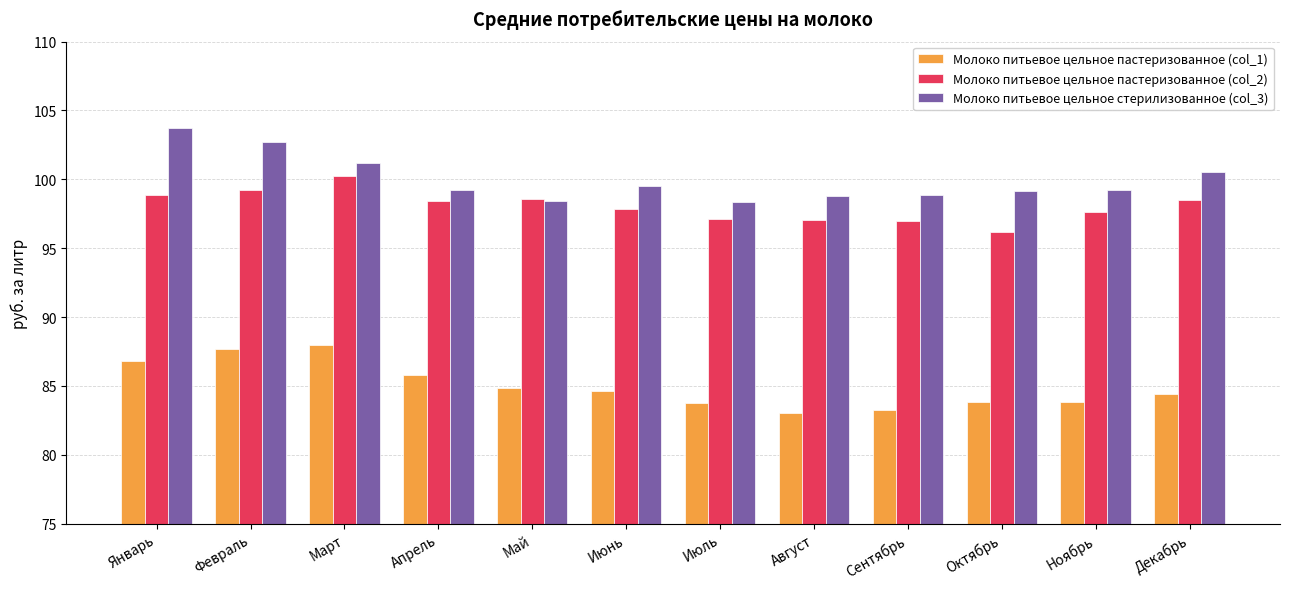

What is the total value across all series at Август?

278.9